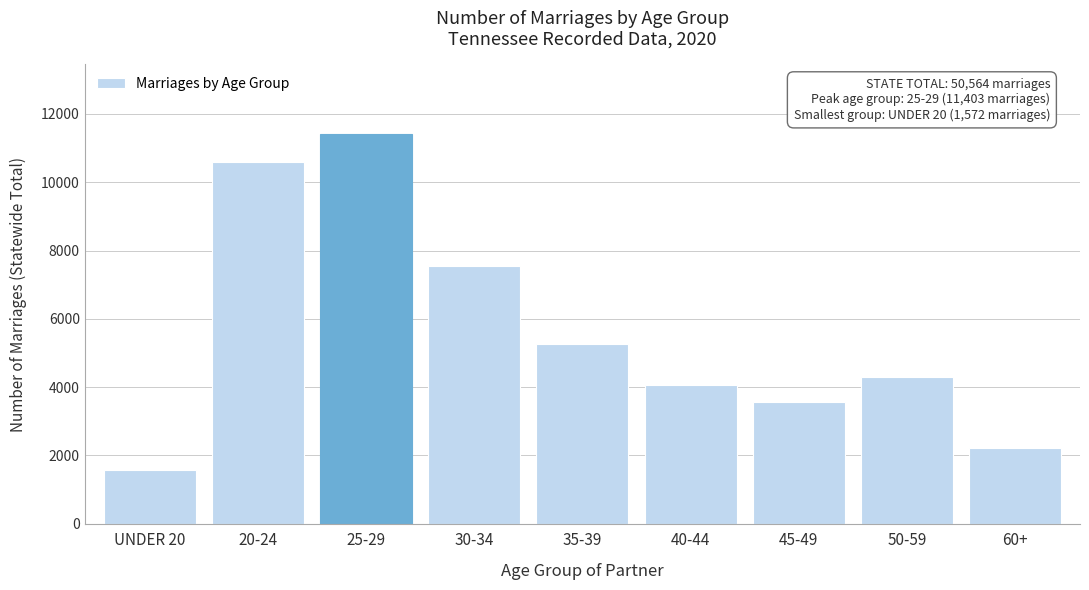

Reading left to right, extract all data points from this chart.

UNDER 20=1572	20-24=10583	25-29=11403	30-34=7557	35-39=5274	40-44=4072	45-49=3565	50-59=4311	60+=2227